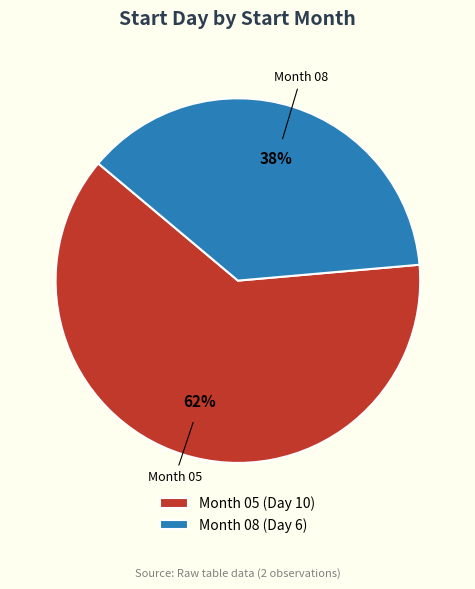

True or false: Month 05 (Day 10) accounts for 71% of the total.

False